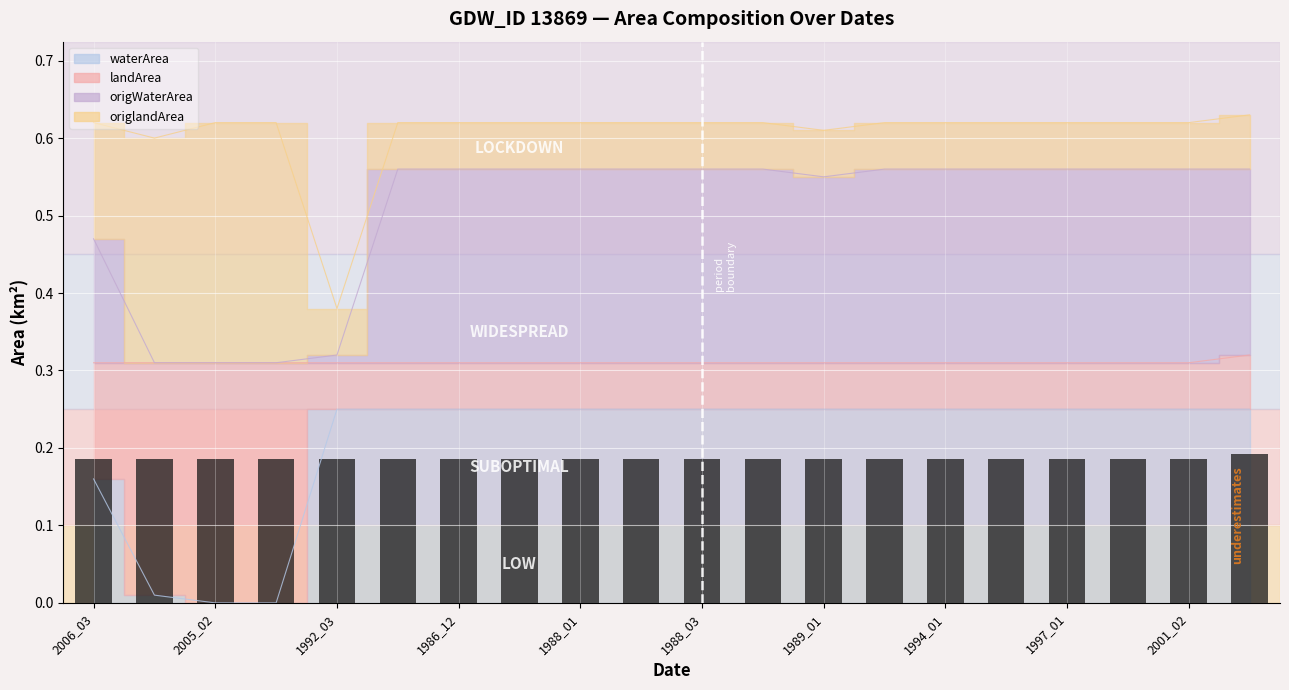

What is the sum of all origWaterArea values?

10.1